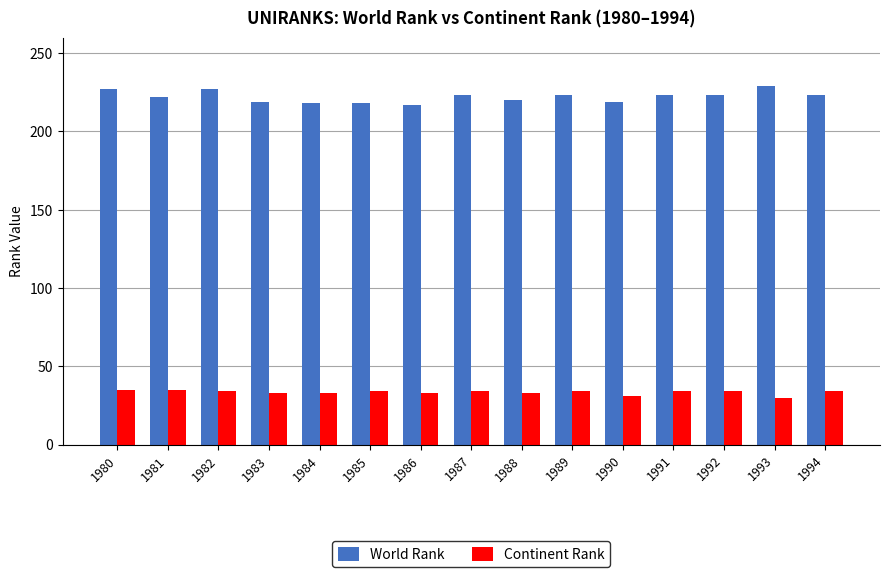

What is the difference between the highest and lowest values at 1984?

185